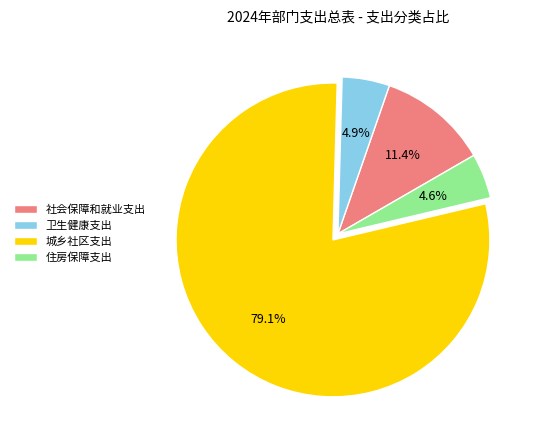

Which slice represents more than half of the pie?

城乡社区支出